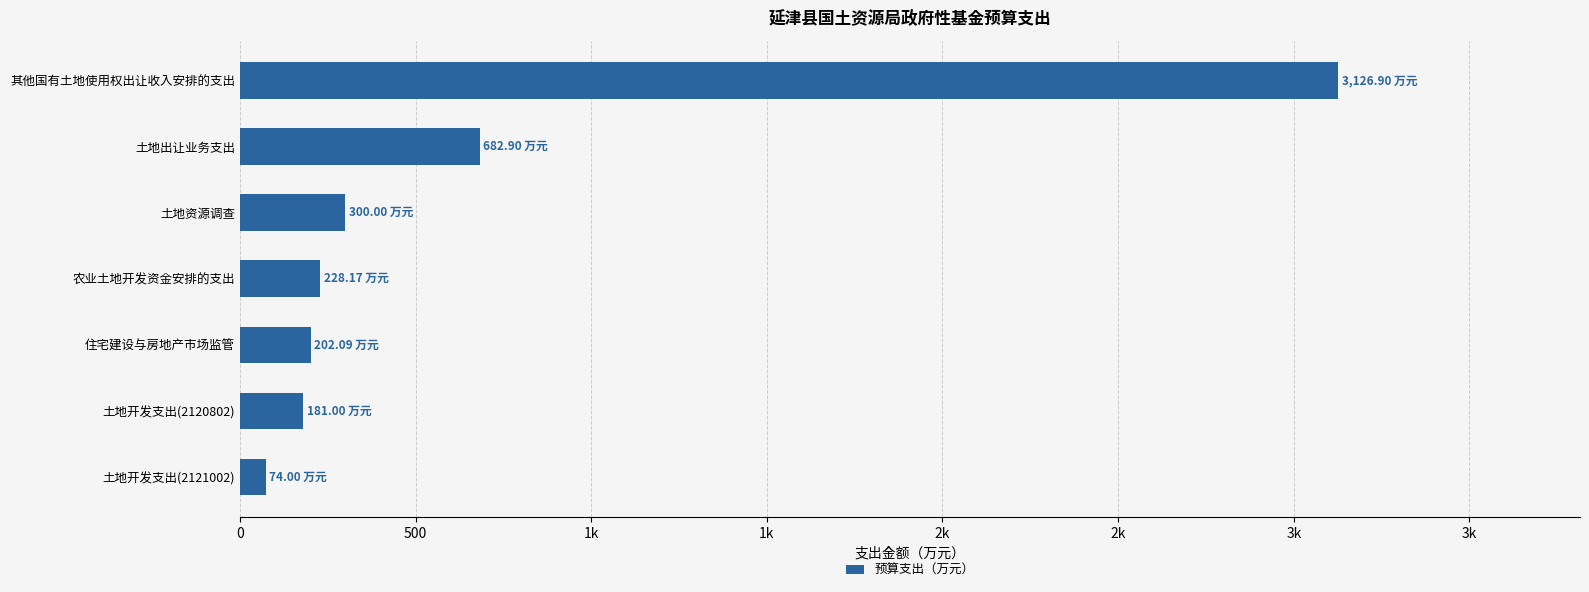

Does the chart contain any negative values?

No